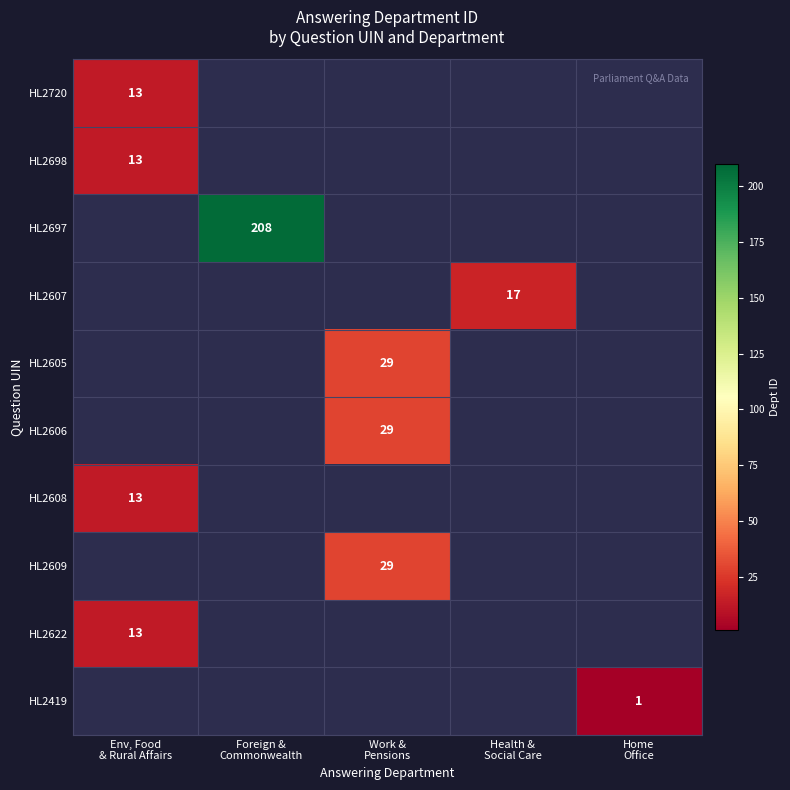

At how many categories does at least one series exceed 49?

1